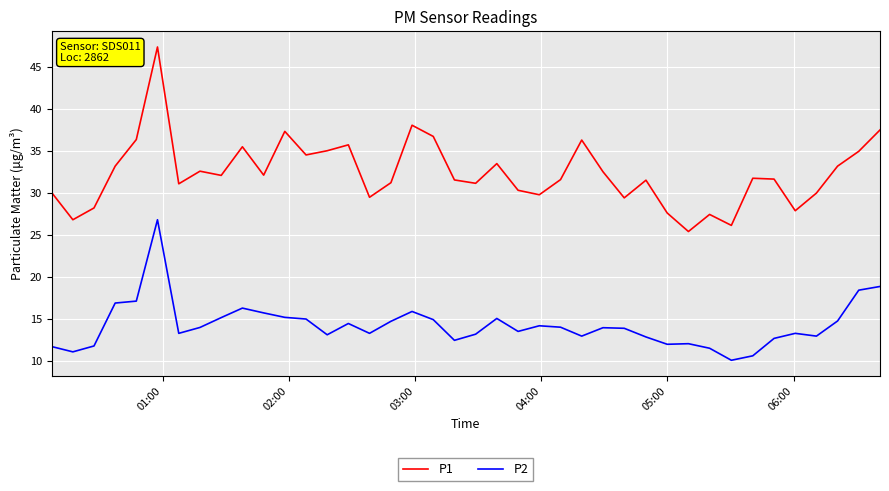

Which series has the widest spread of values?

P1